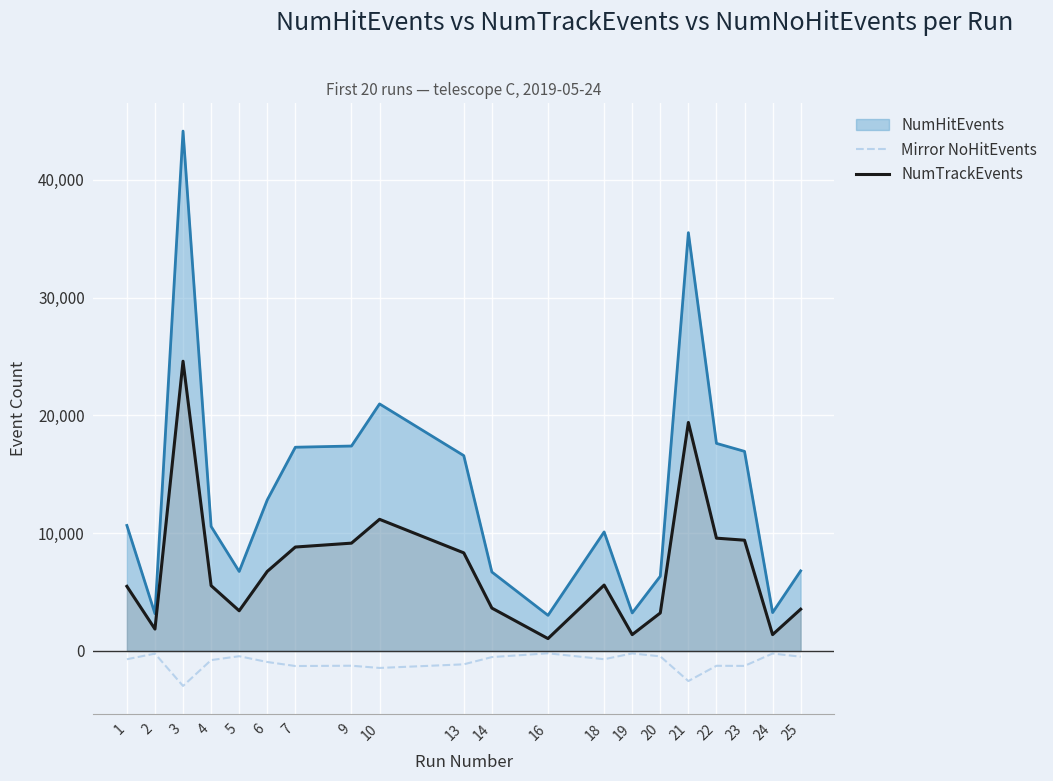

At which label does NumTrackEvents first exceed 5593?

3